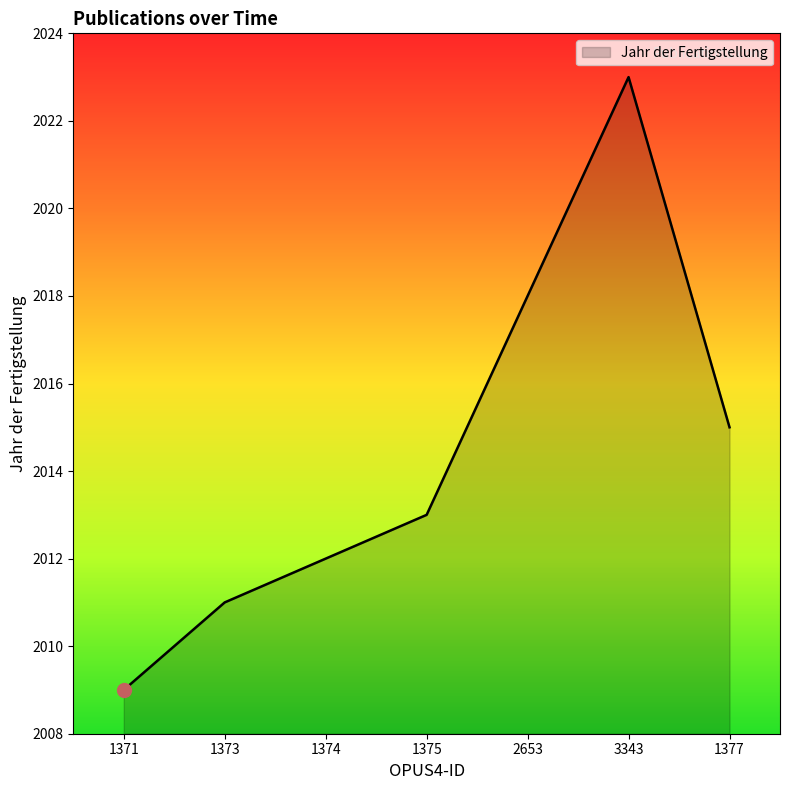

The chart shows a value of 2012 at 1374. True or false?

True